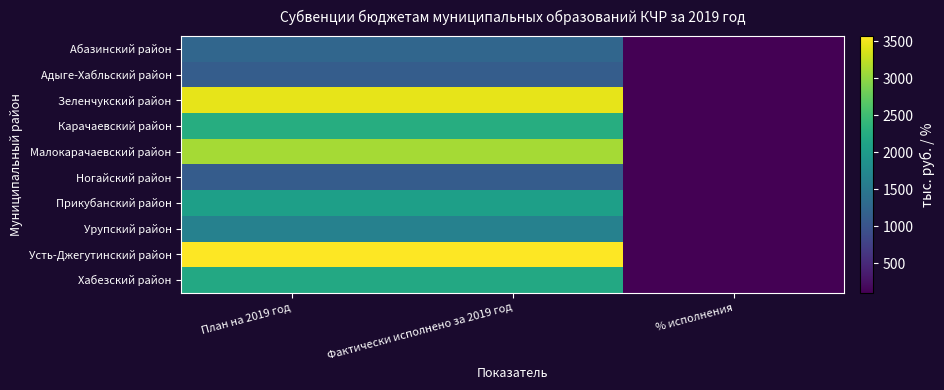

Which has a higher value, Фактически исполнено за 2019 год or План на 2019 год?

Фактически исполнено за 2019 год